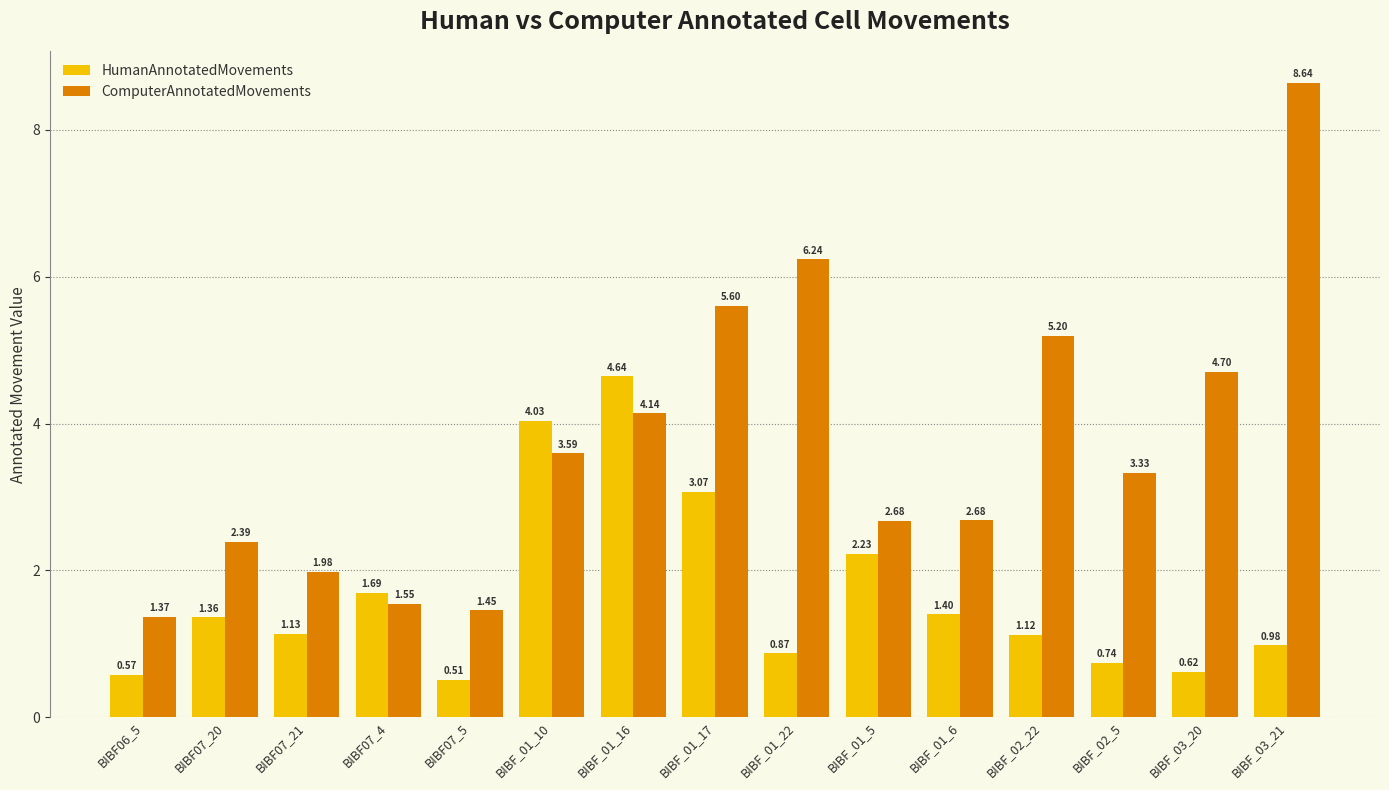

How many data points in HumanAnnotatedMovements are above 1?

9